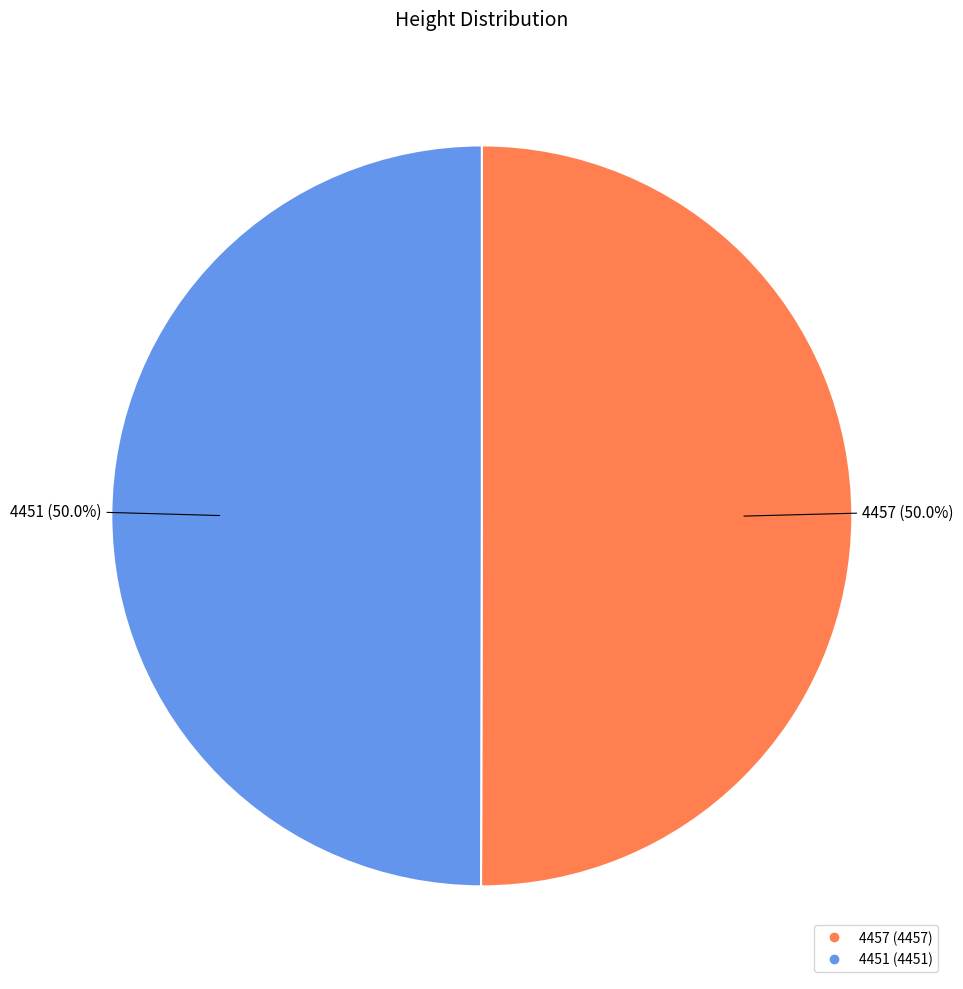

Approximately how many times larger is the value at 4451 compared to 4457?

1.0